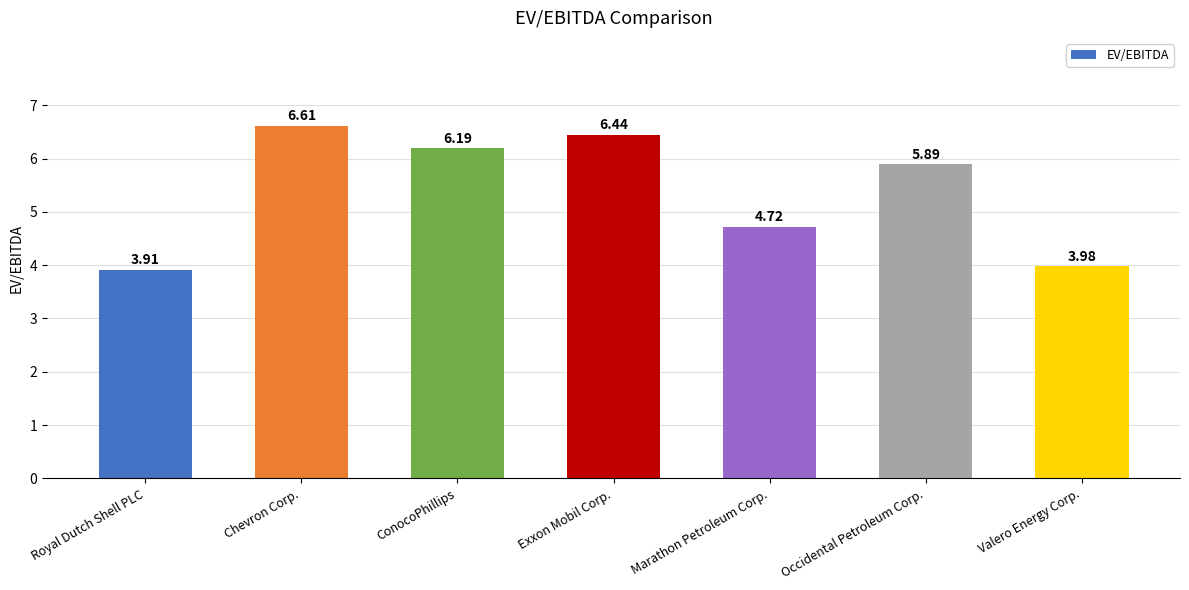

What is the difference between the values at Marathon Petroleum Corp. and ConocoPhillips?

1.5